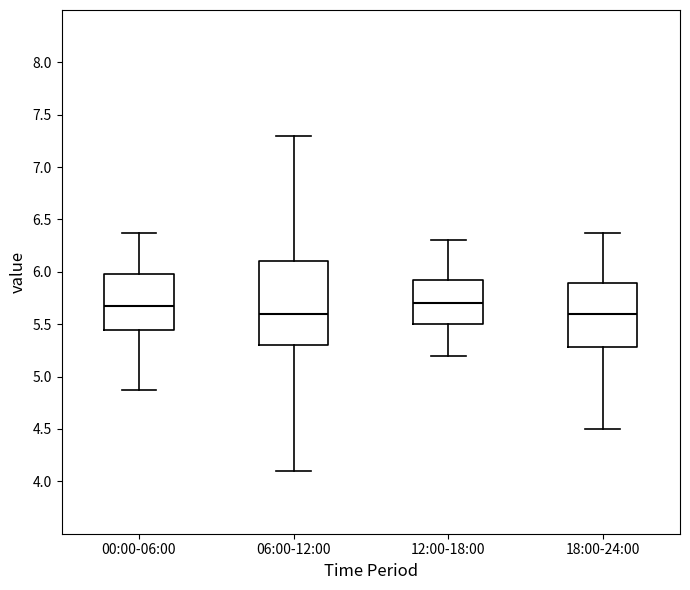

Reading left to right, read every box against the y-axis: the position of its median line, the range the box covers, and the ends of its whiskers. The values are not printed on the chart, so give them approximately, as read against the axis.

00:00-06:00: median 5.65, box 5.45 to 6.00, whiskers 4.85 to 6.35
06:00-12:00: median 5.60, box 5.30 to 6.10, whiskers 4.10 to 7.30
12:00-18:00: median 5.70, box 5.50 to 5.95, whiskers 5.20 to 6.30
18:00-24:00: median 5.60, box 5.30 to 5.90, whiskers 4.50 to 6.35